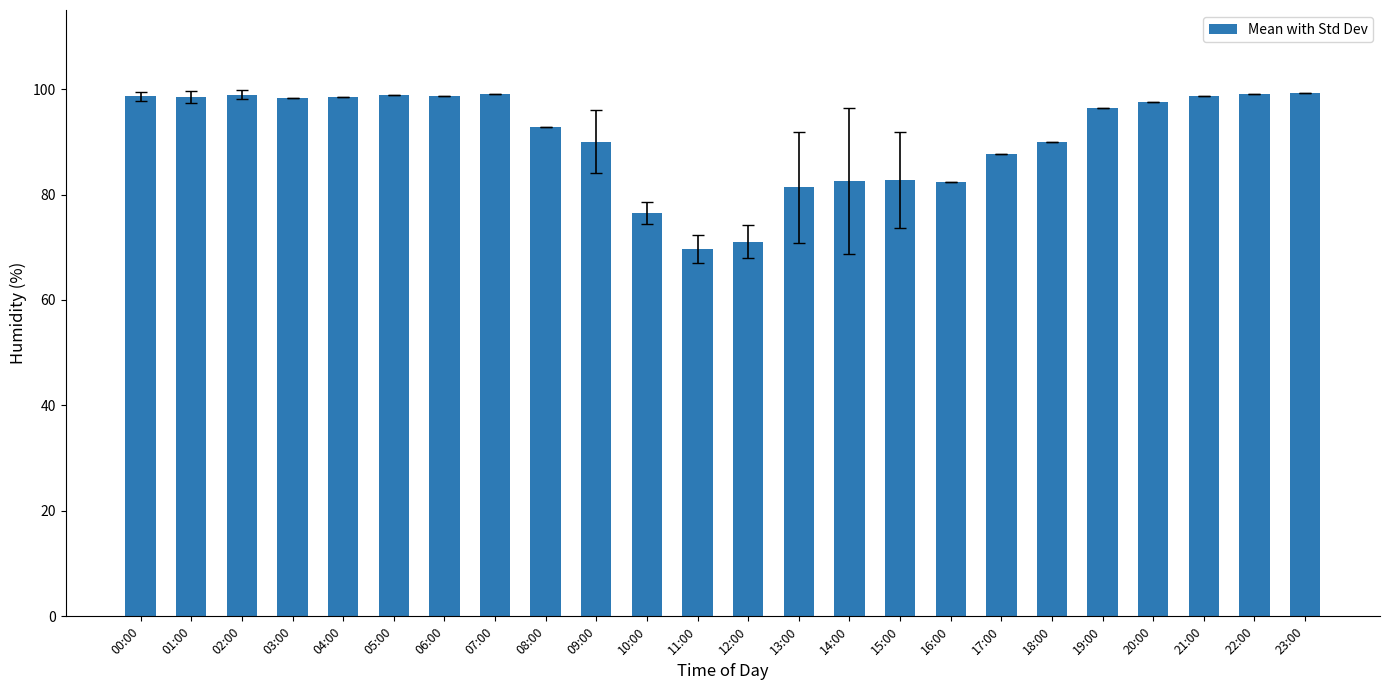

Approximately how many times larger is the value at 07:00 compared to 13:00?

1.2